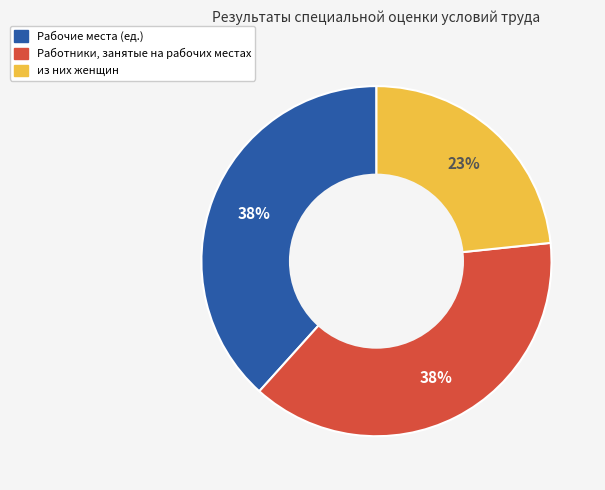

Which slice is the smallest?

из них женщин